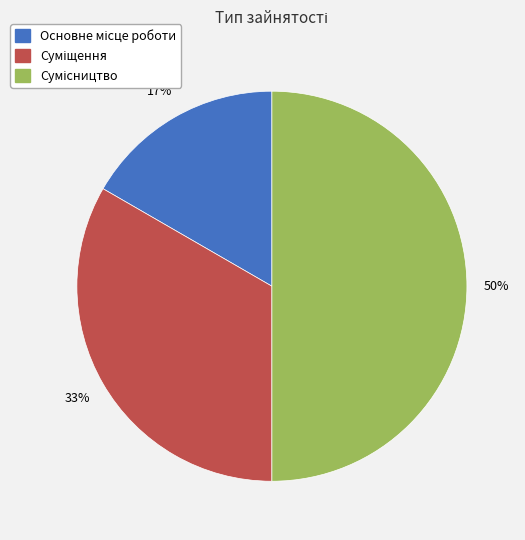

To the nearest percent, what is the average slice percentage?

33%